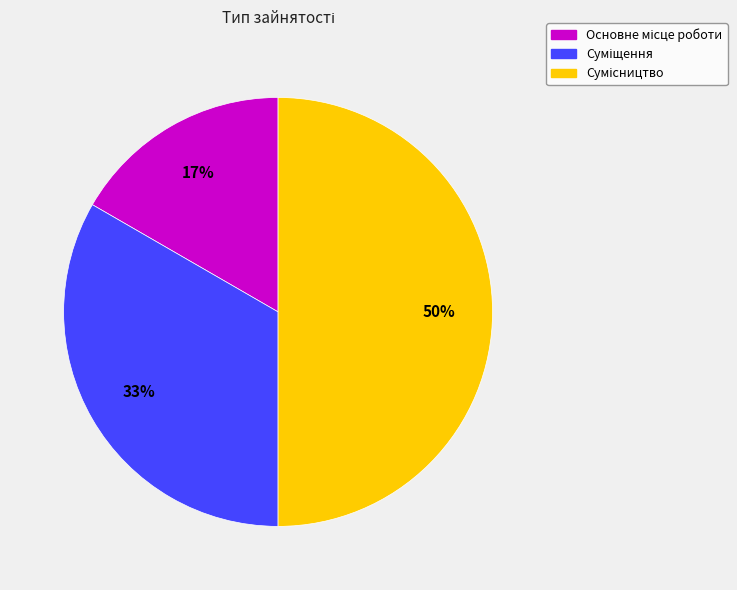

To the nearest percent, what is the average slice percentage?

33%